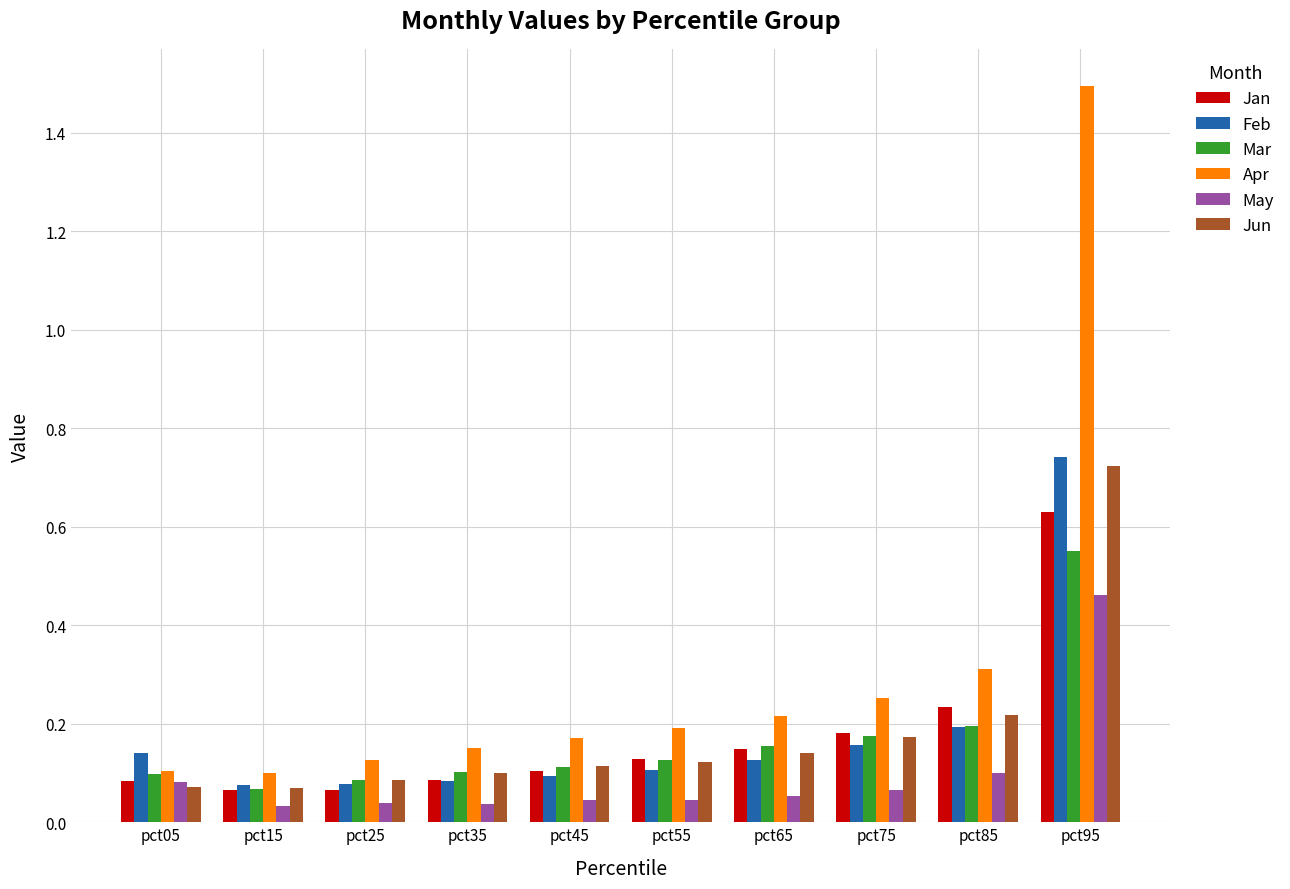

Which series changed the most between pct25 and pct75?

Apr